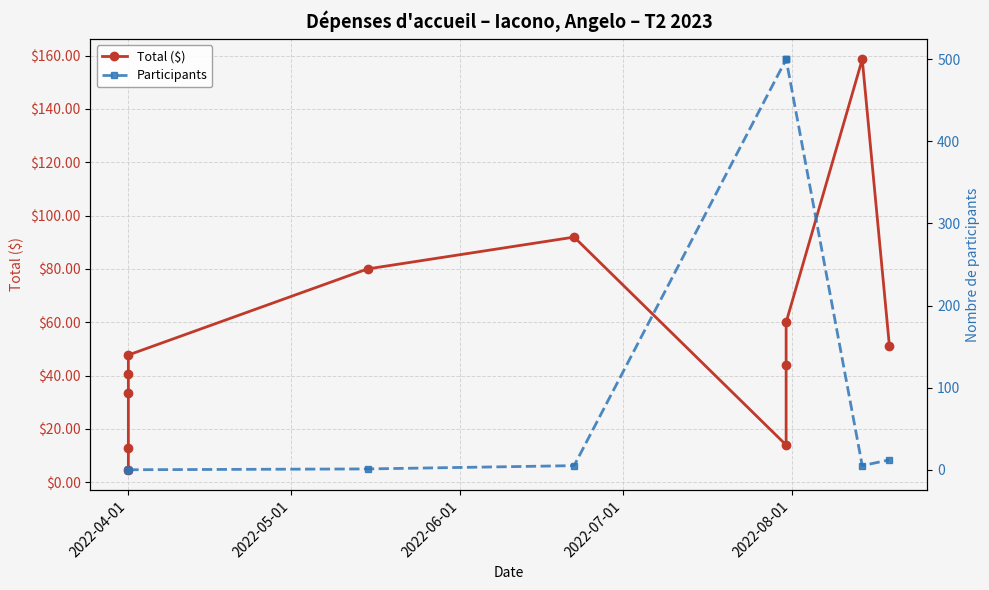

What are all the series names shown in the legend?

Total ($), Participants